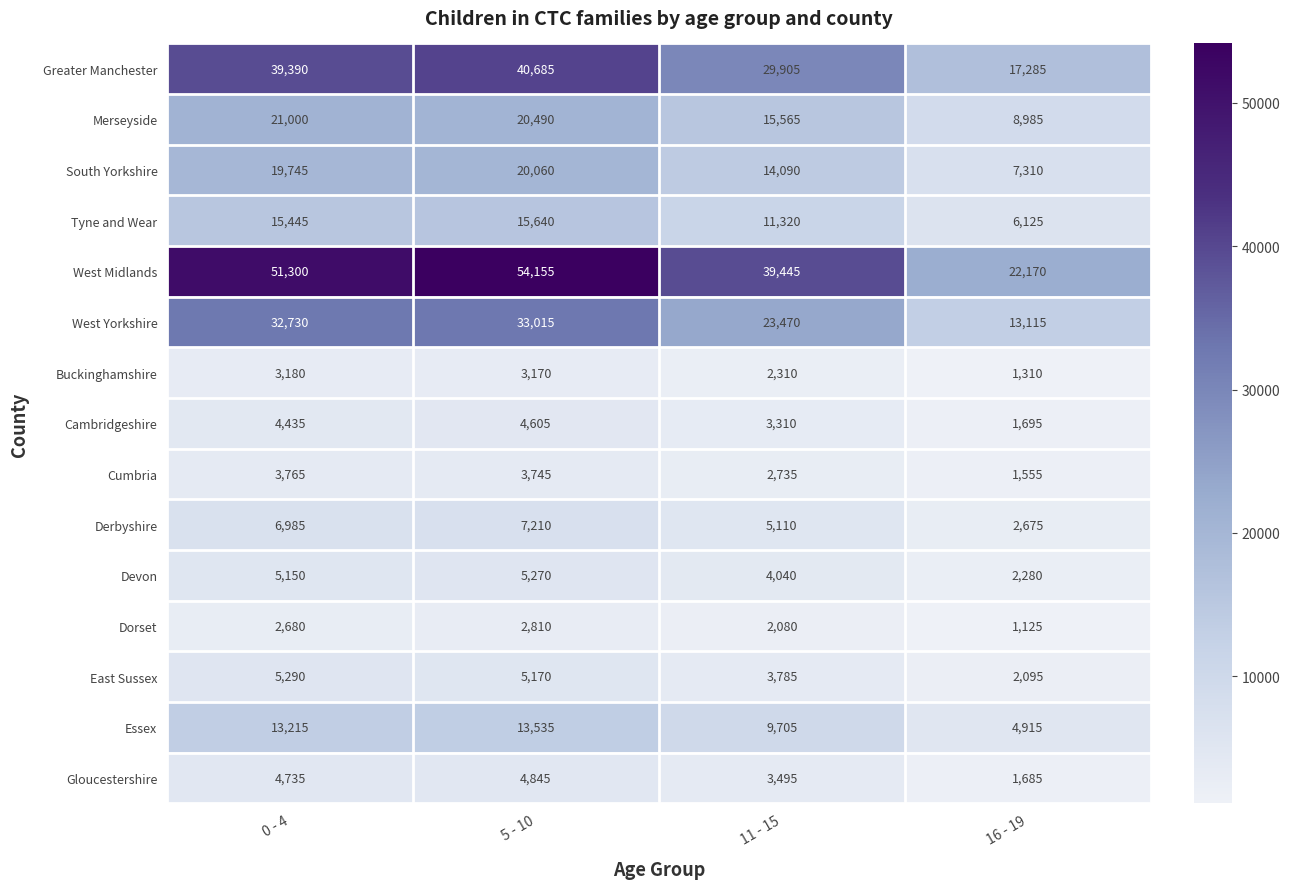

Which series has the largest total across all categories?

West Midlands